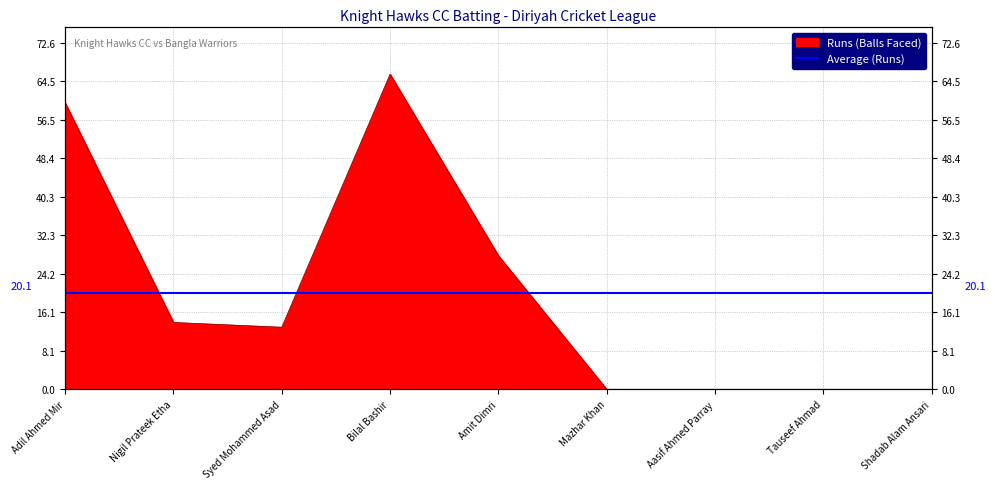

Reading left to right, what are all the values shown in this chart?

60	14	13	66	28	0	0	0	0